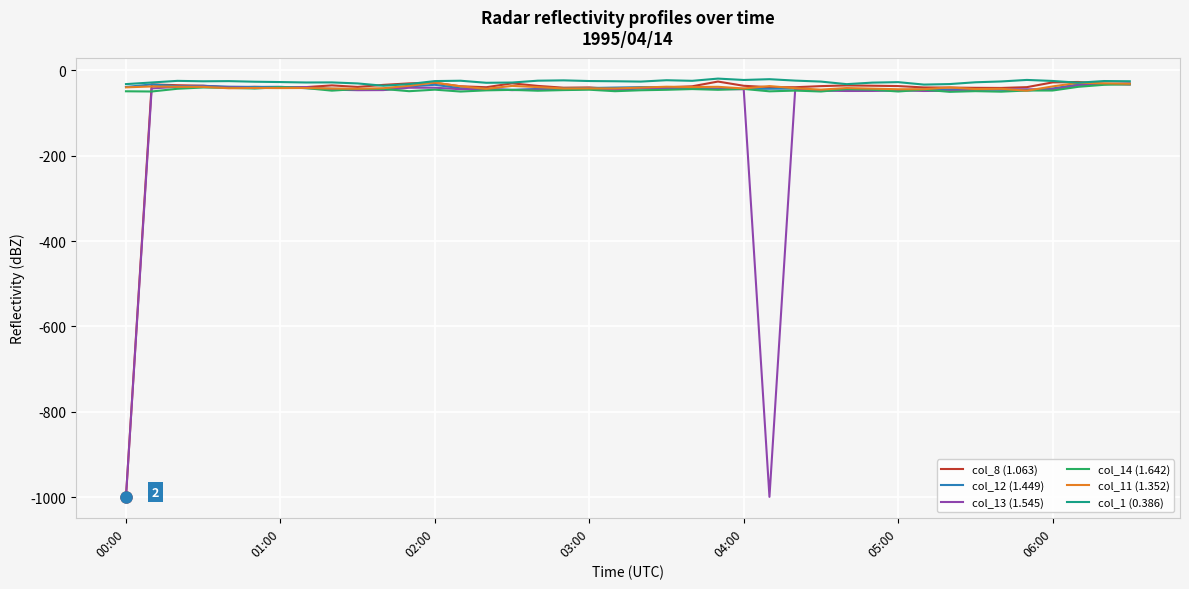

What is the difference between the maximum and minimum values in the col_1 (0.386) series?

16.7